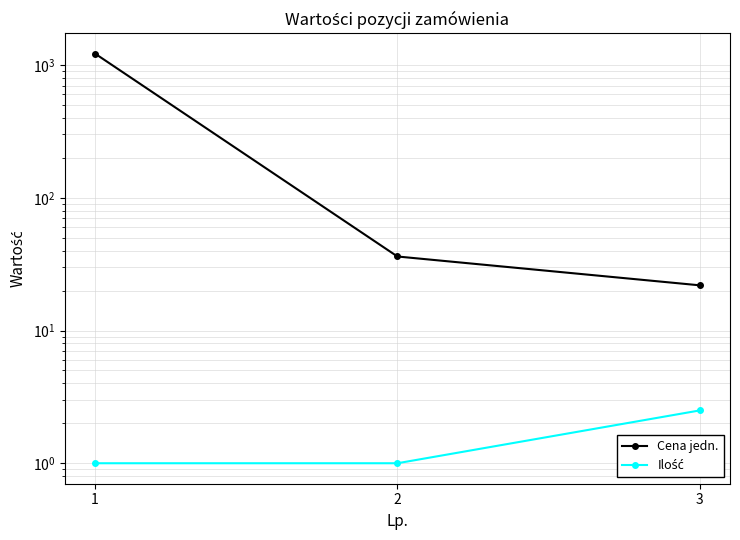

What are all the series names shown in the legend?

Cena jedn., Ilość